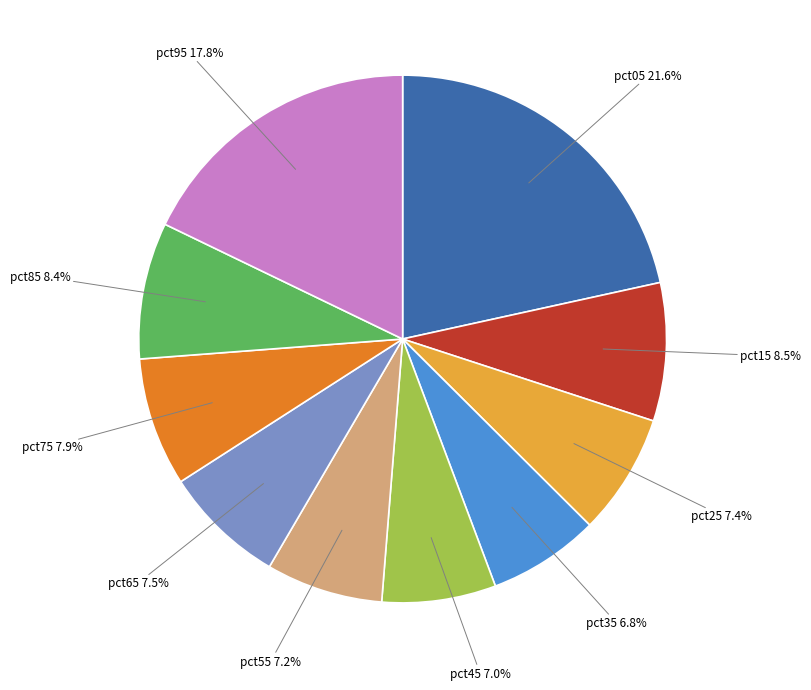

What is the largest slice in the pie chart?

pct05